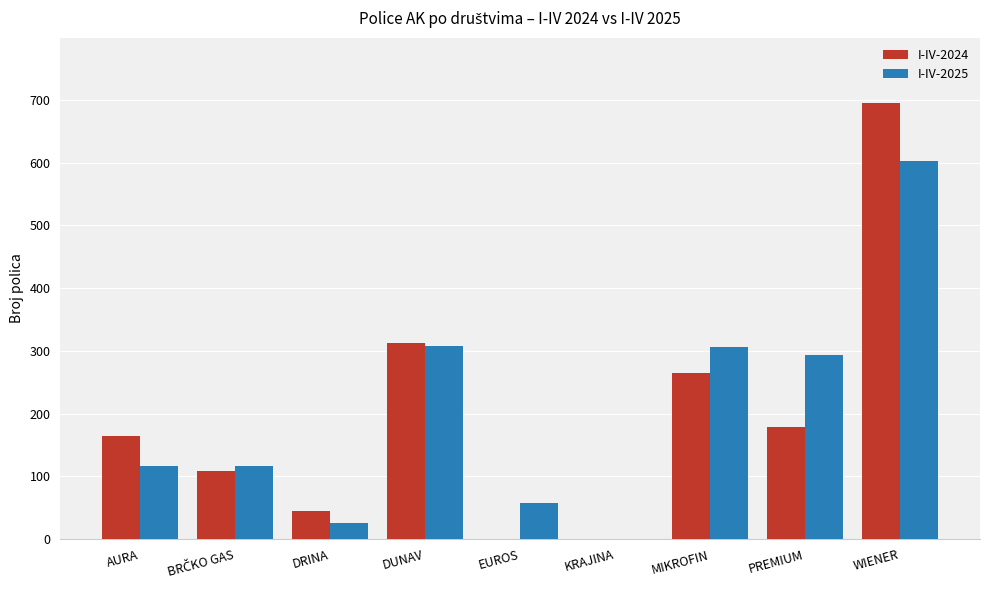

Between AURA and EUROS, which series saw the biggest shift?

I-IV-2024